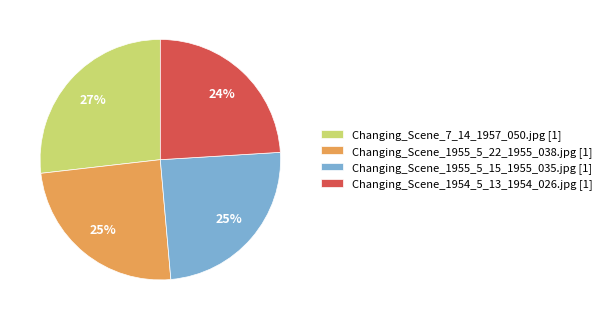

Is Changing_Scene_7_14_1957_050.jpg [1] the majority of the pie?

No